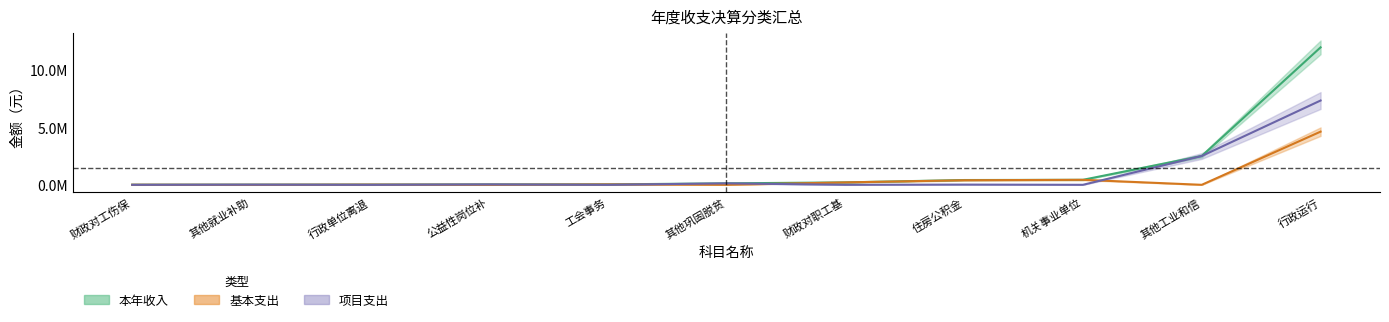

Which series has the widest spread of values?

本年收入